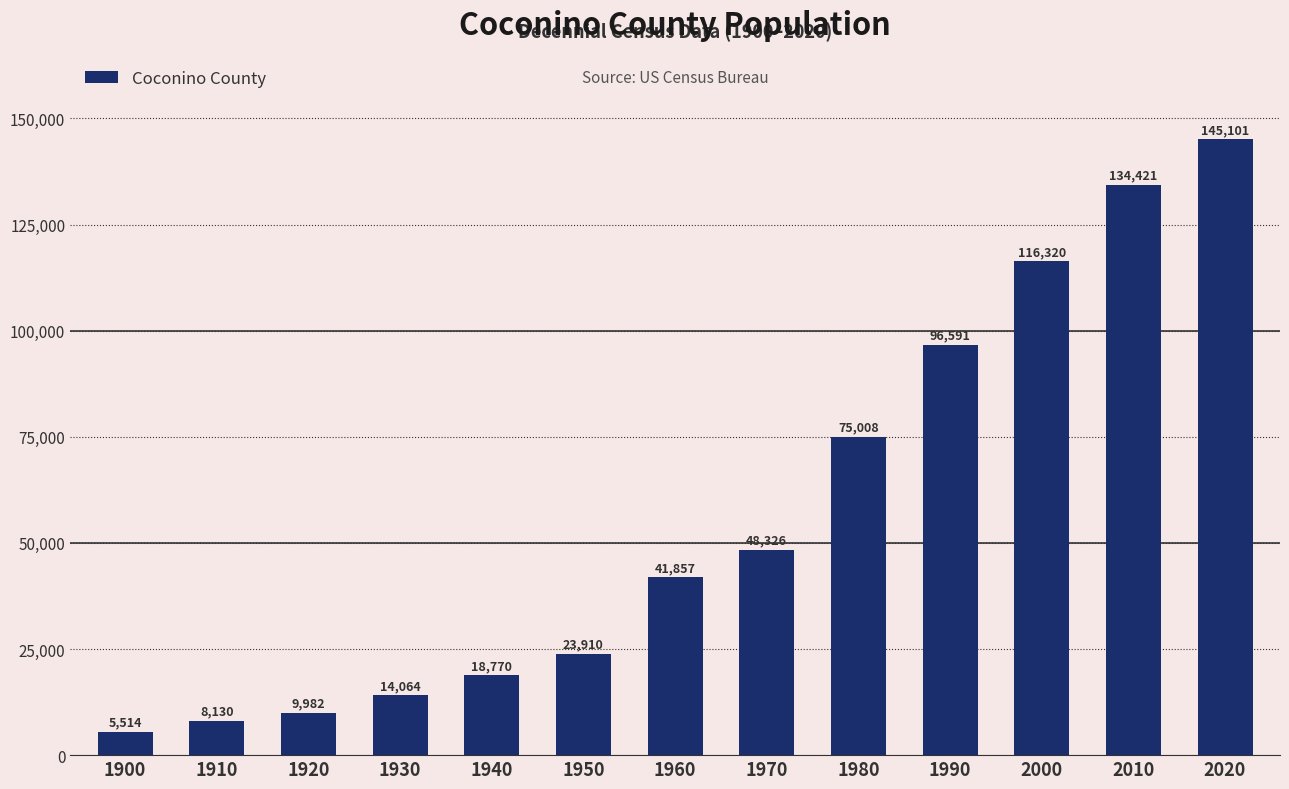

What is the sum of all values?

737994